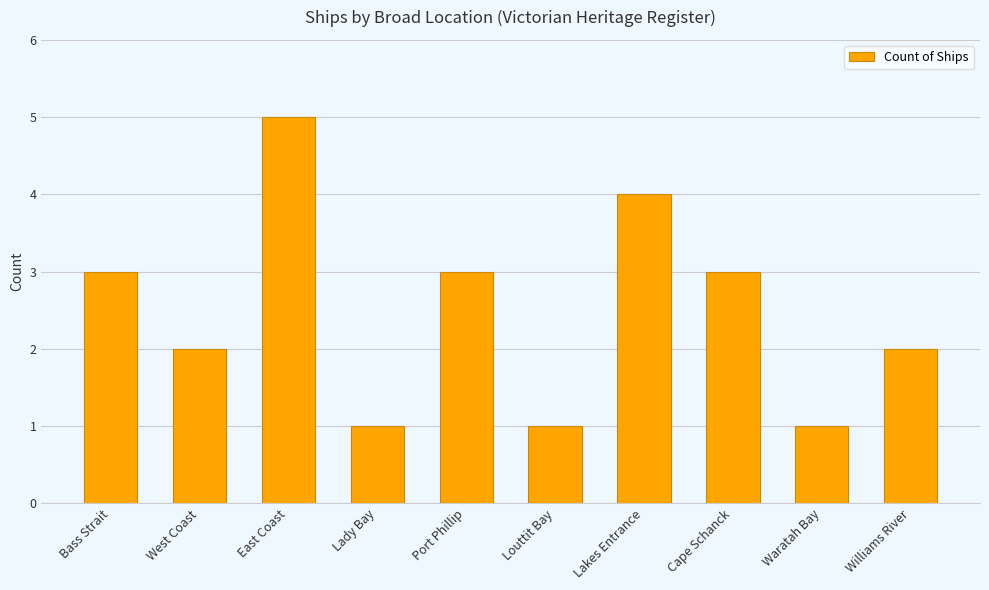

How many categories are shown in the chart?

10